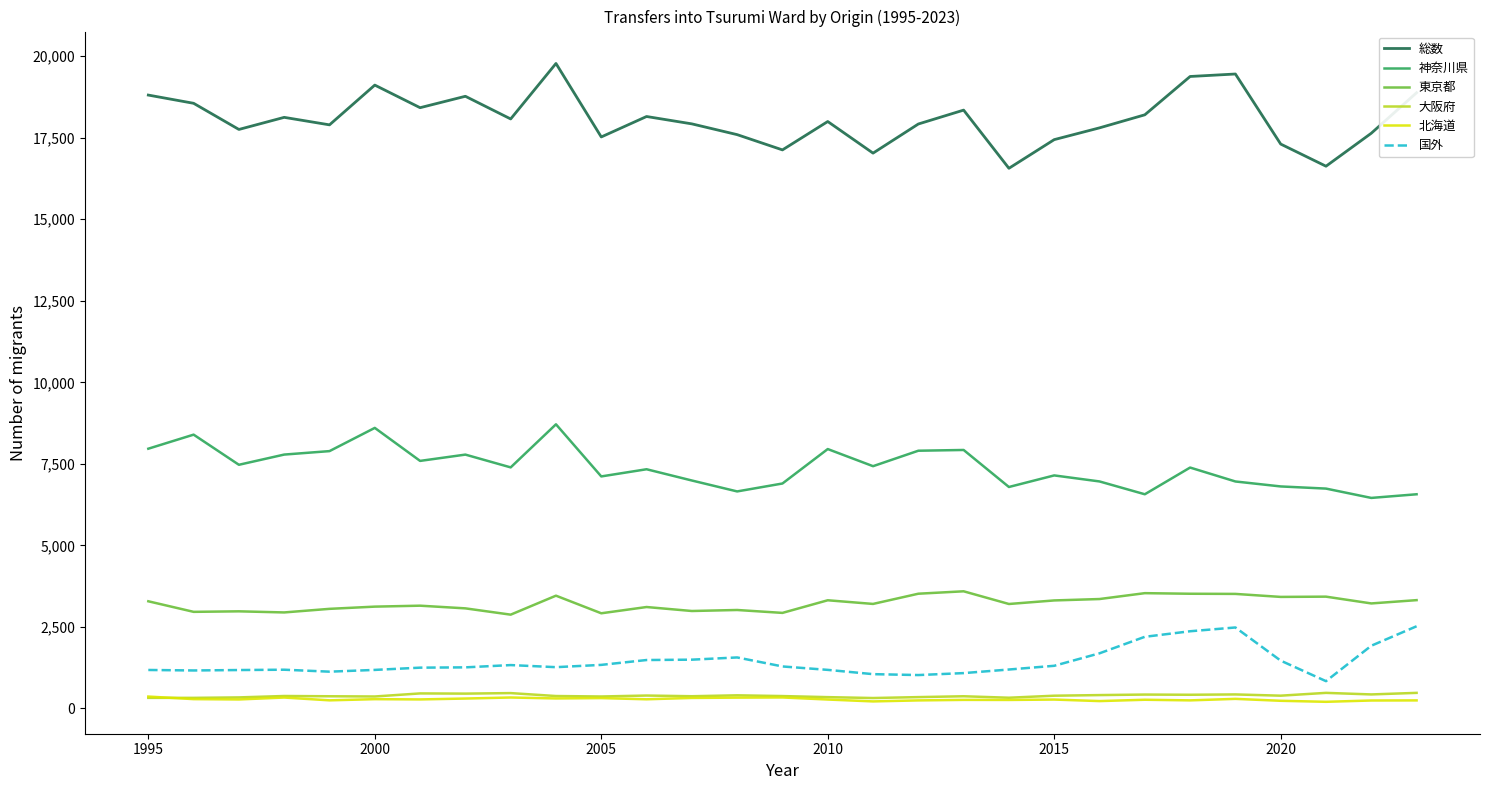

Which series has the widest spread of values?

総数